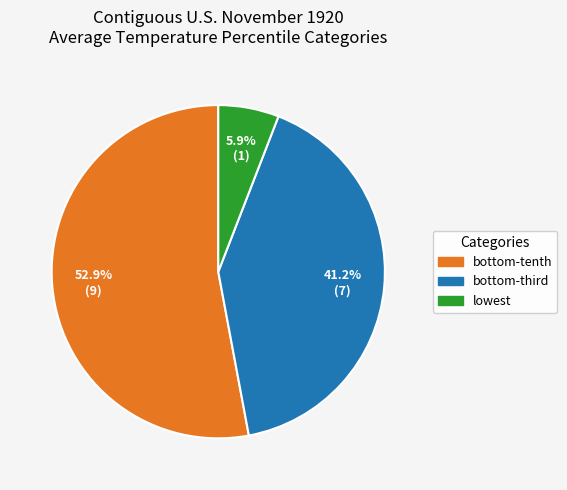

Does any single category account for the majority?

Yes